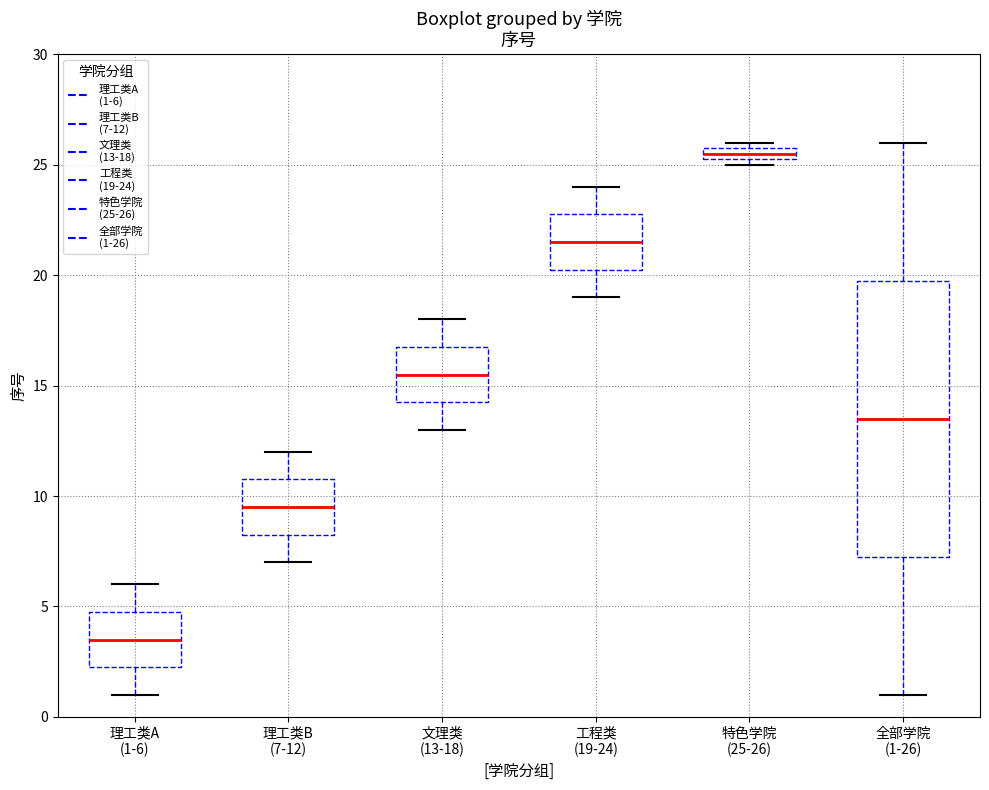

Which box has the lowest median line?

理工类A (1-6)